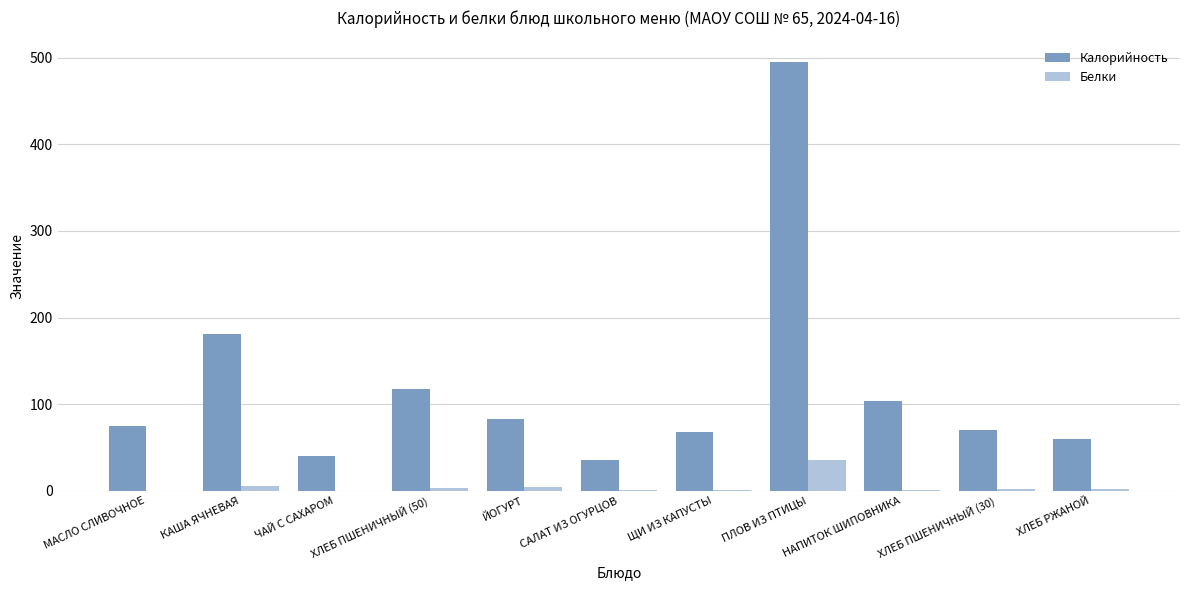

The Калорийность series shows 67.7 at ЩИ ИЗ КАПУСТЫ. True or false?

True